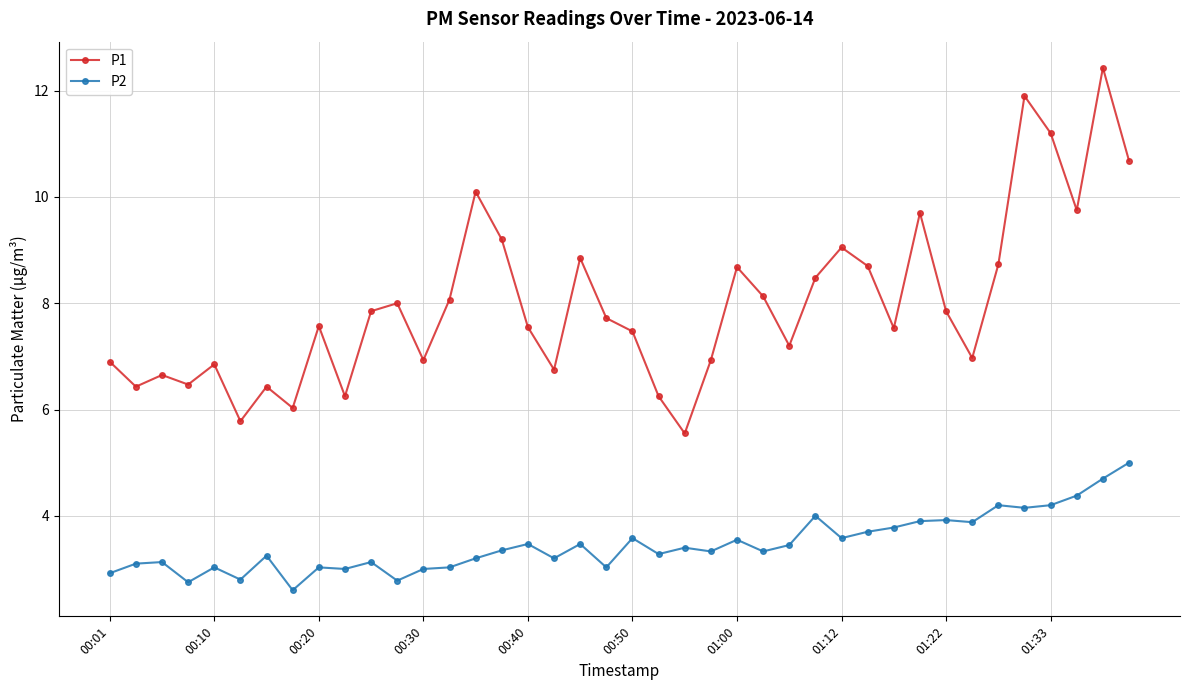

Which series has the widest spread of values?

P1